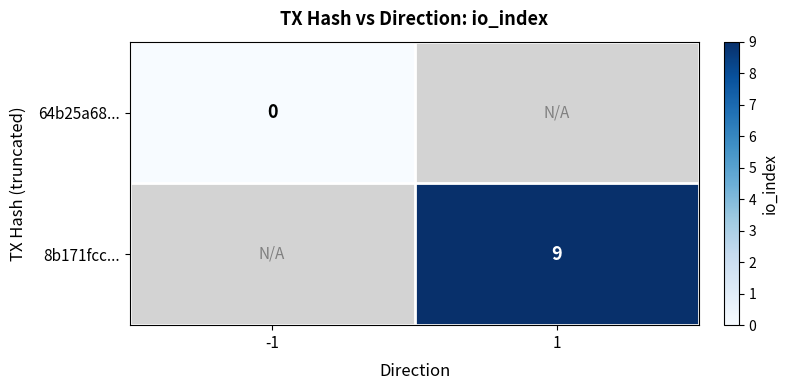

Is the value of 64b25a68... at -1 greater than the value of 8b171fcc... at 1?

No